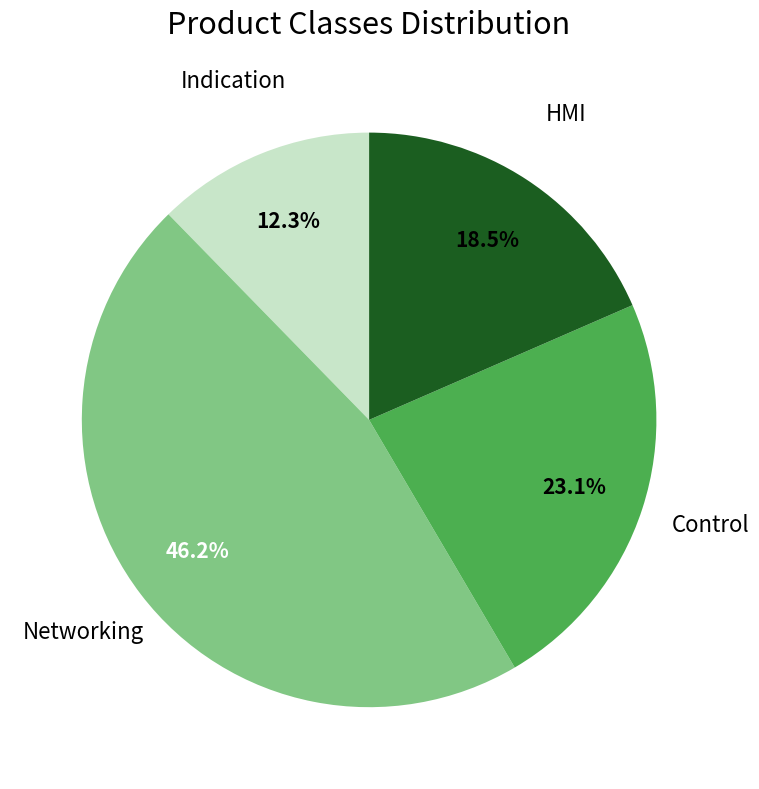

Is there a majority slice in this chart?

No